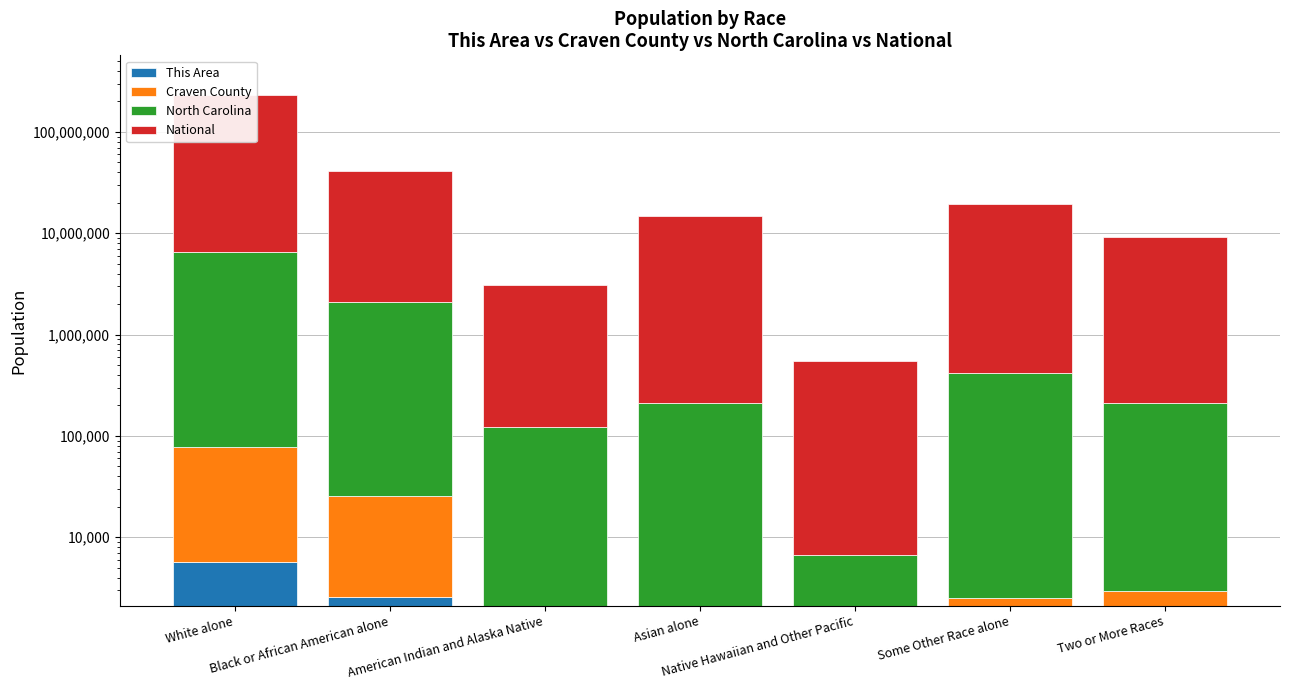

At how many categories does at least one series exceed 157630848?

1